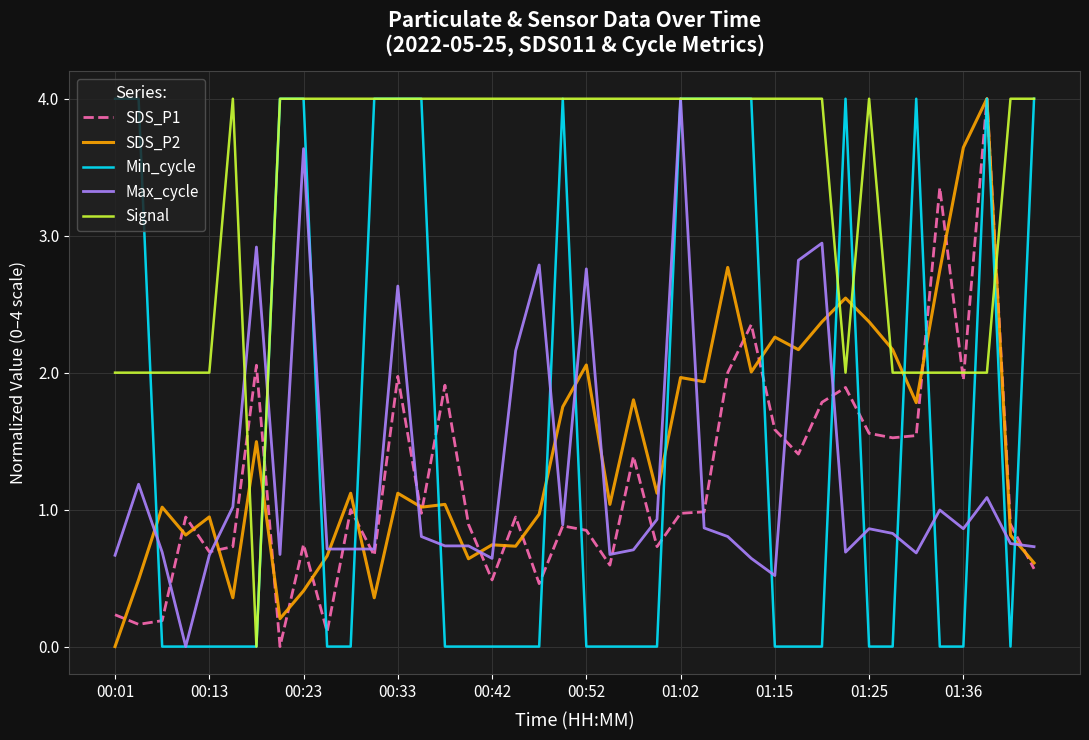

What is the highest value of the Signal series?

4.0